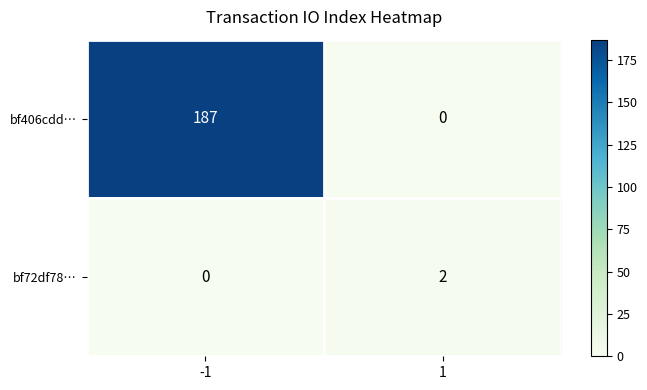

Count the number of data series in this chart.

2